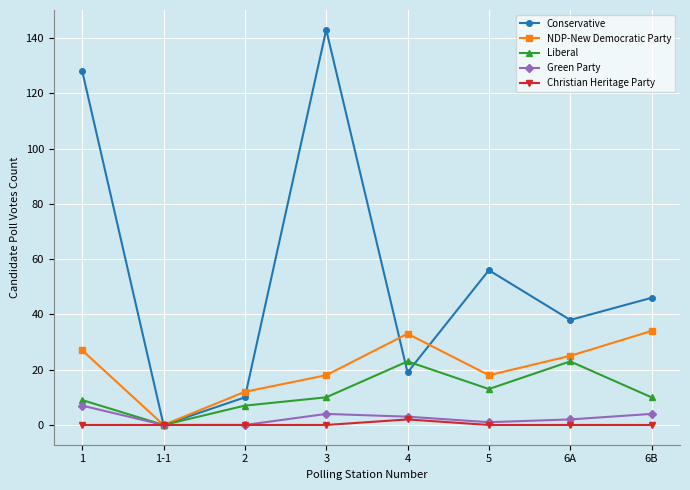

Reading right to left, what are all the values shown in this chart?

Conservative: 46	38	56	19	143	10	0	128
NDP-New Democratic Party: 34	25	18	33	18	12	0	27
Liberal: 10	23	13	23	10	7	0	9
Green Party: 4	2	1	3	4	0	0	7
Christian Heritage Party: 0	0	0	2	0	0	0	0